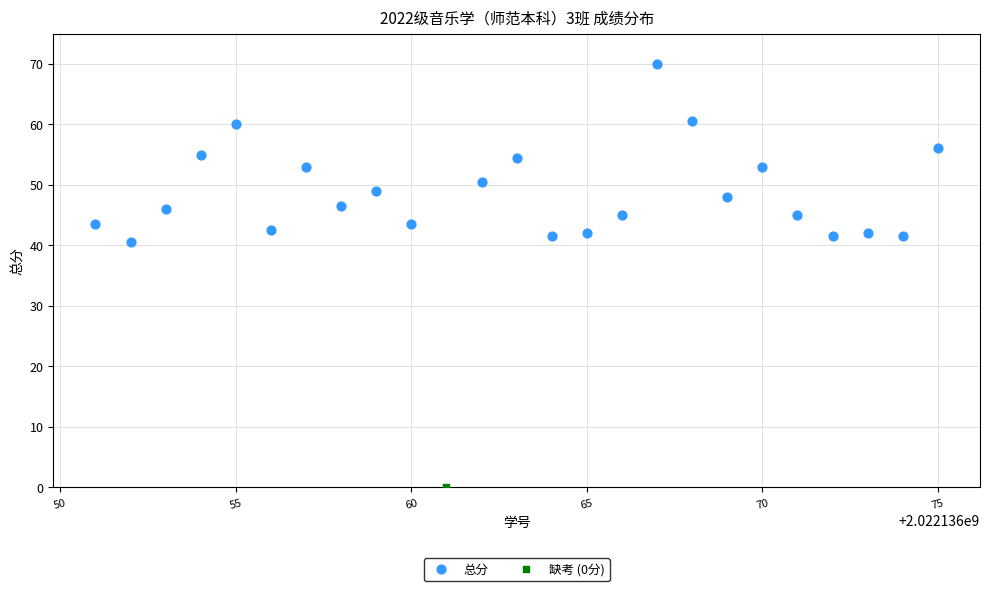

What are all the series names shown in the legend?

总分, 缺考 (0分)